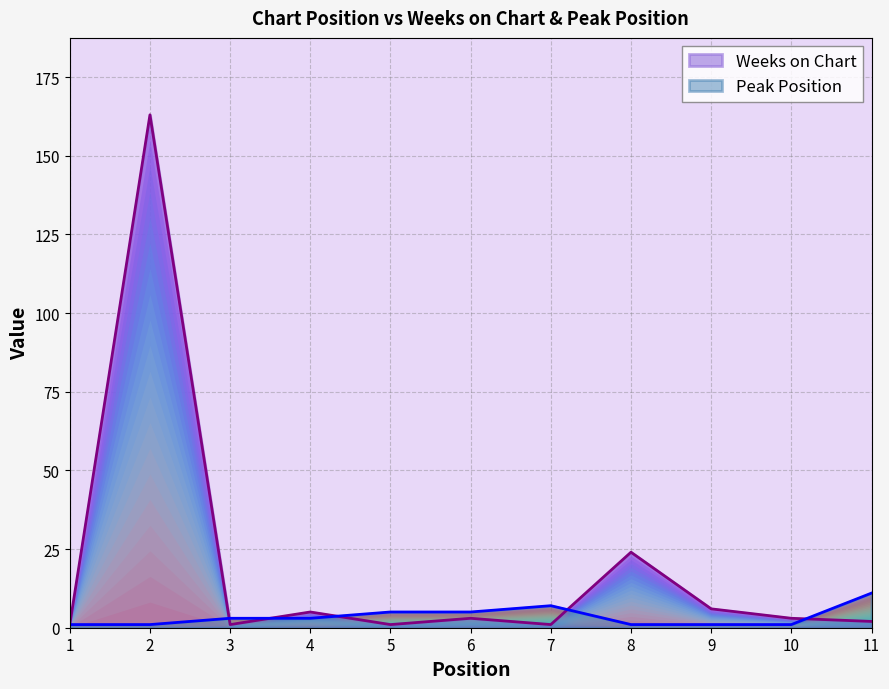

Reading right to left, list all the values displayed in this chart.

Weeks on Chart: 11=2	10=3	9=6	8=24	7=1	6=3	5=1	4=5	3=1	2=163	1=1
Peak Position: 11=11	10=1	9=1	8=1	7=7	6=5	5=5	4=3	3=3	2=1	1=1